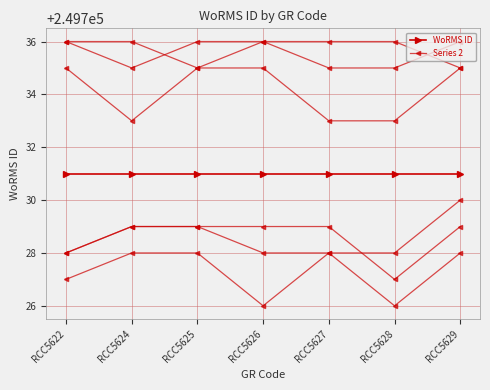

What is the minimum value for WoRMS ID?

249731